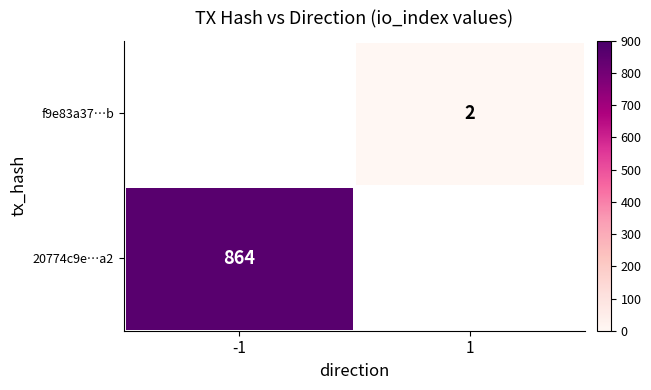

The 20774c9e…a2 series shows 446.3 at -1. True or false?

False